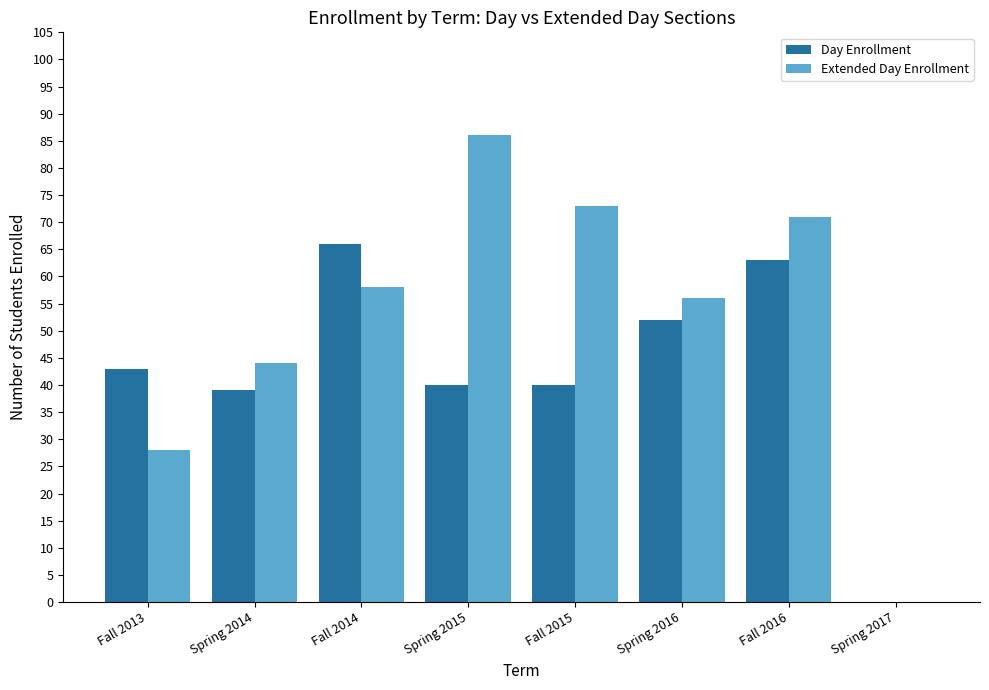

The Day Enrollment series shows 52 at Spring 2016. True or false?

True